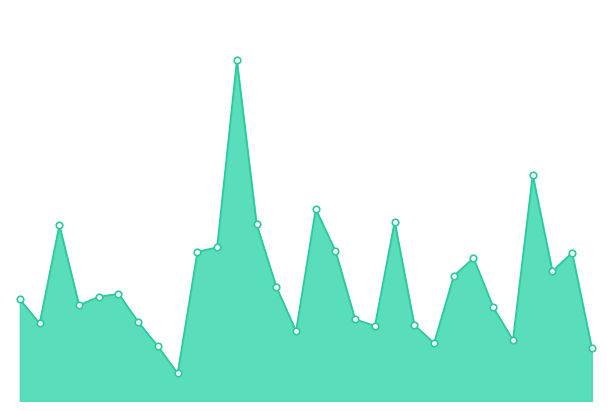

Is this an area chart (filled region under the line)?

Yes